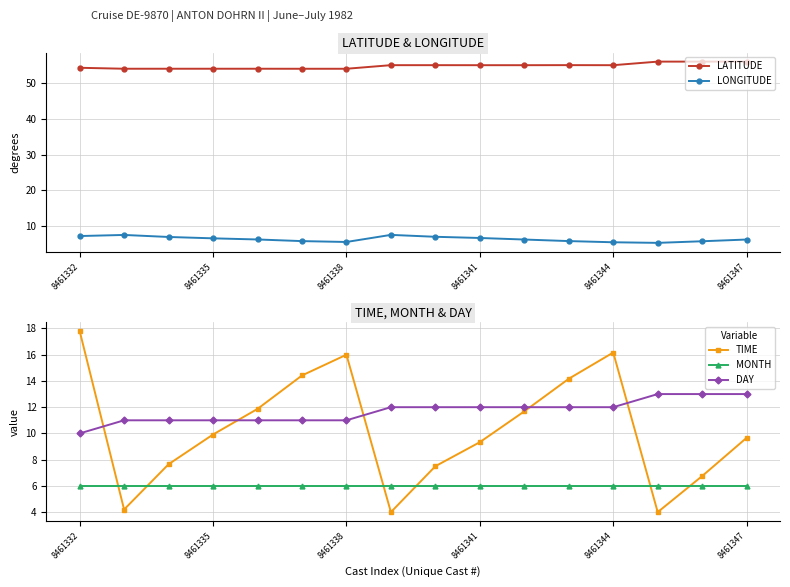

True or false: TIME and MONTH cross at least once.

True